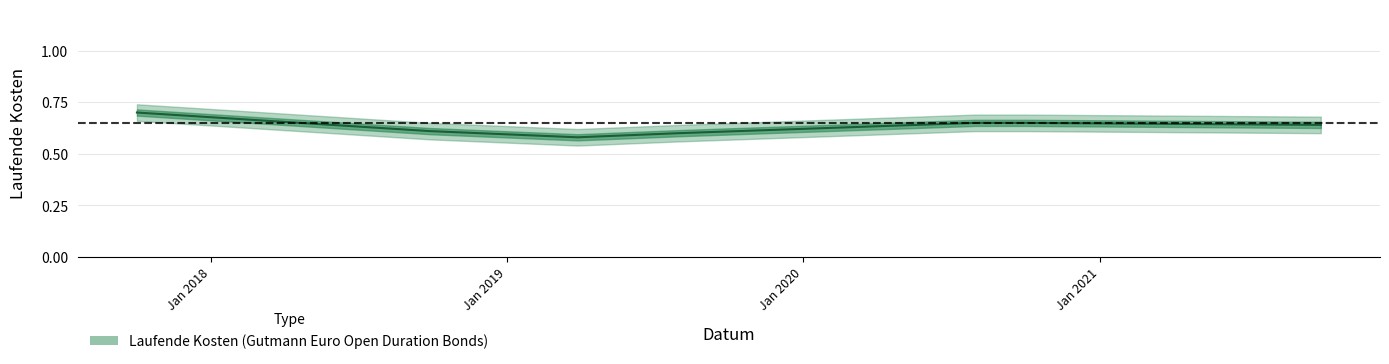

The chart shows a value of 0.6 at 2019-08-01. True or false?

True